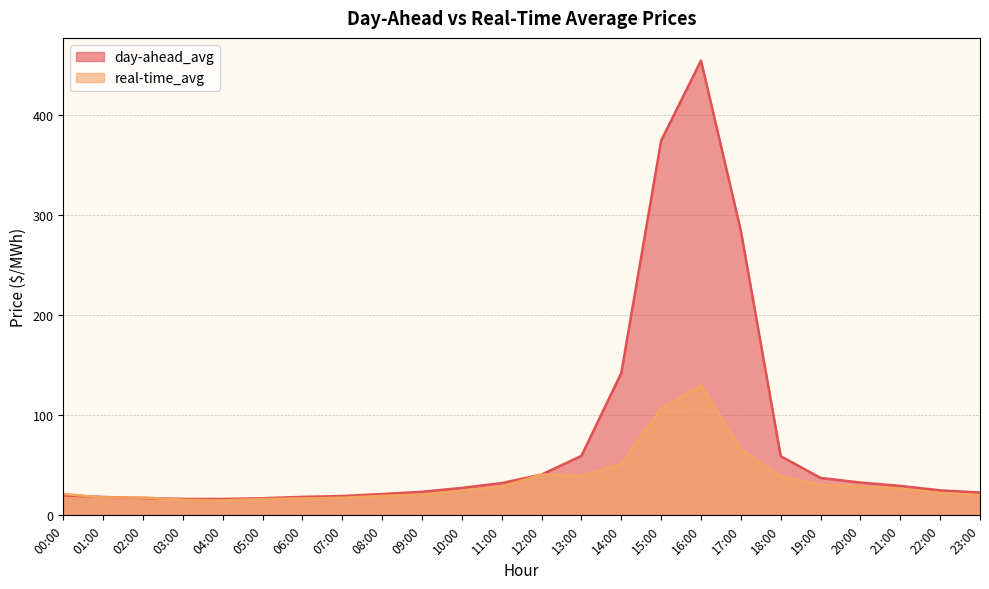

Rank the series at 14:00 from highest to lowest value.

day-ahead_avg, real-time_avg